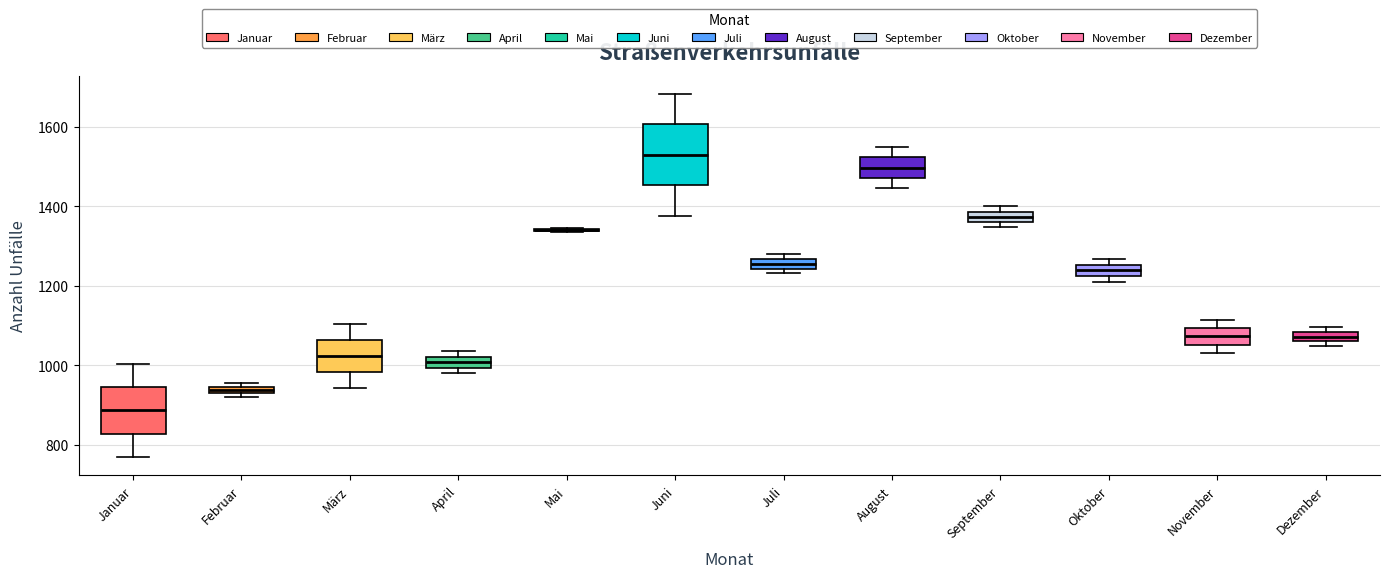

Where is the lower edge of the box for November on the y-axis? The values are not printed on the chart, so give them approximately, as read against the axis.

1060